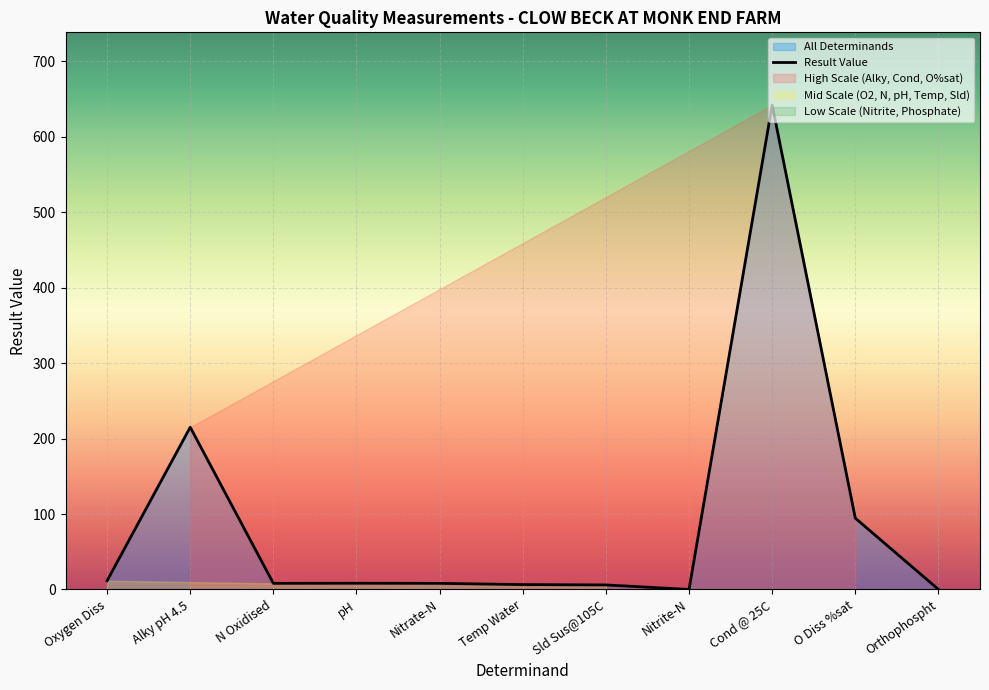

What is the label of the 6th point from the left?

Temp Water